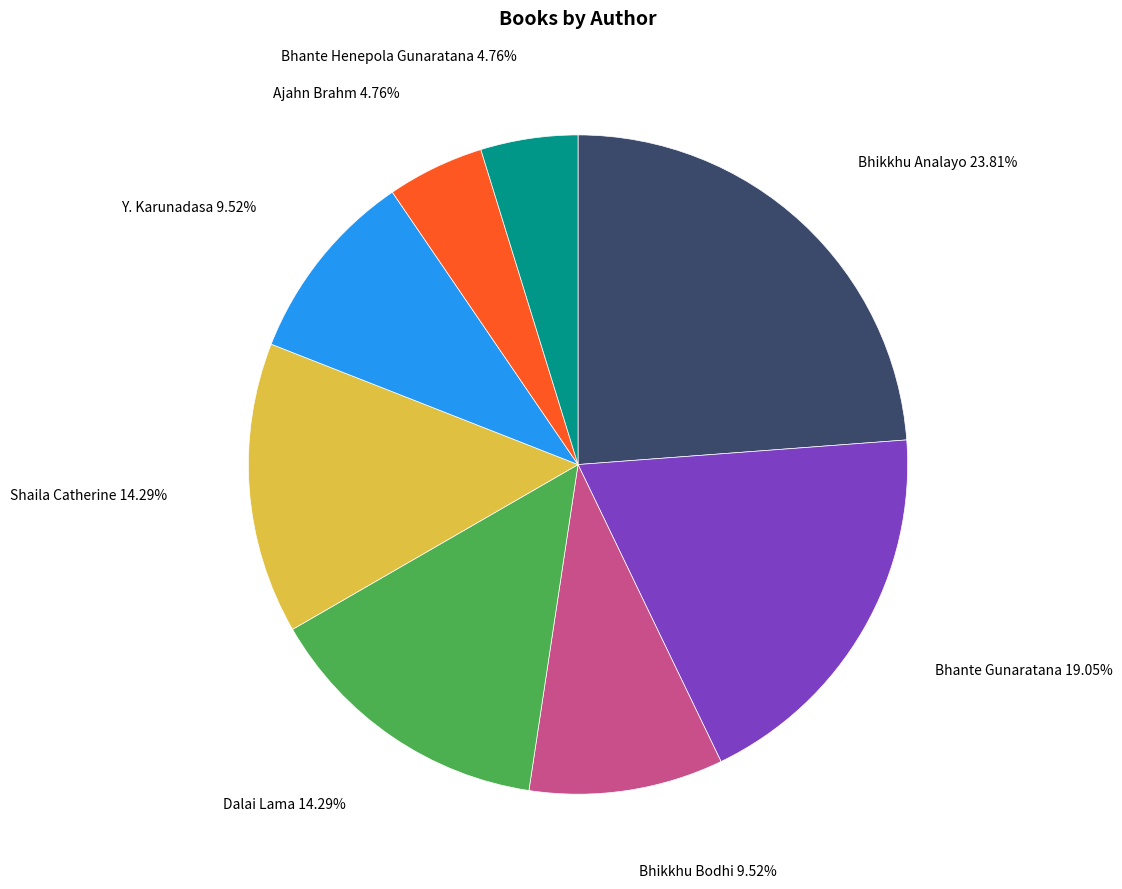

Does any single category account for the majority?

No